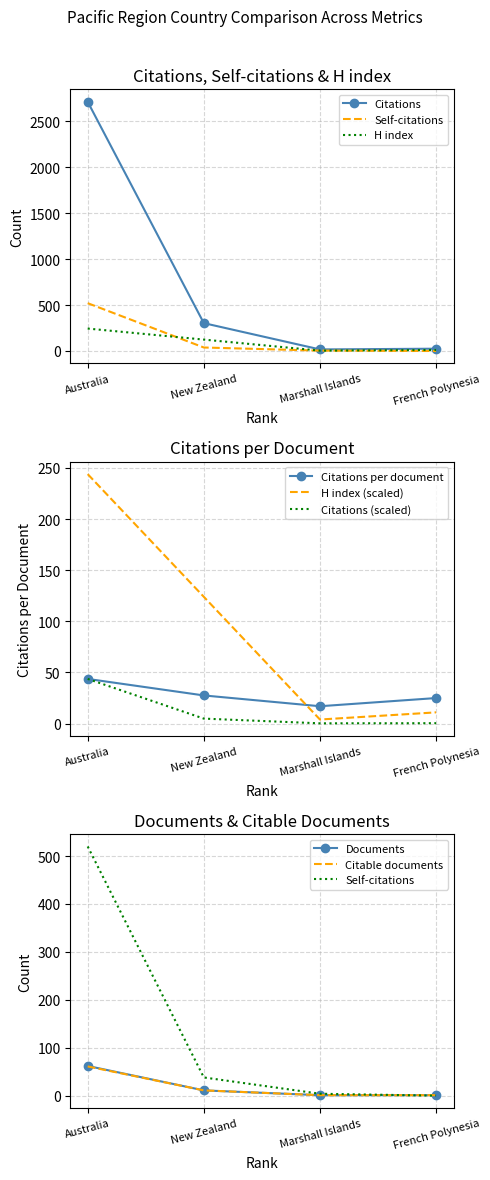

What is the difference between the maximum and minimum values in the Documents series?

61.0